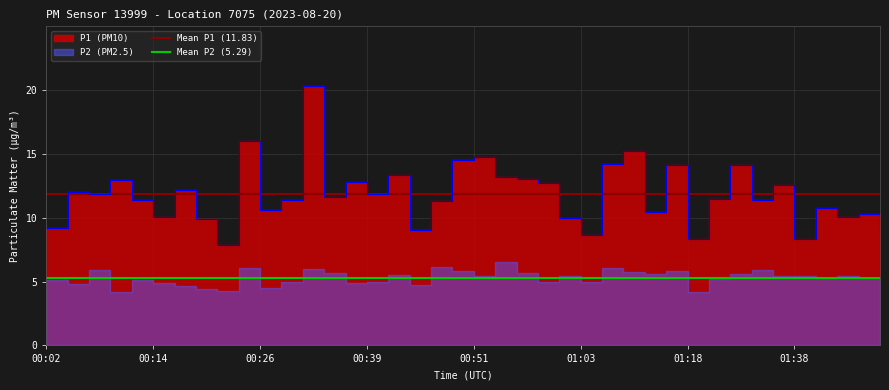

What is the difference between the highest and lowest values at 11?

6.5